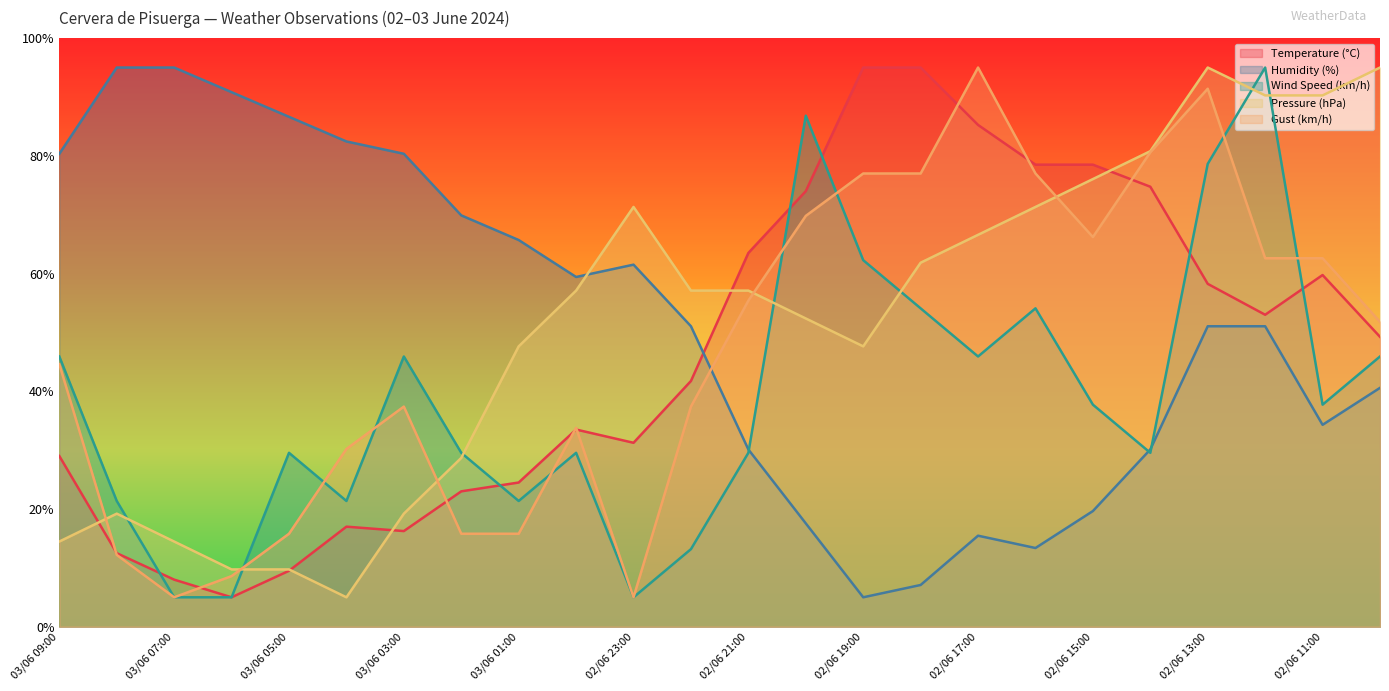

What is the average value of the Temperature (°C) series?

46.5